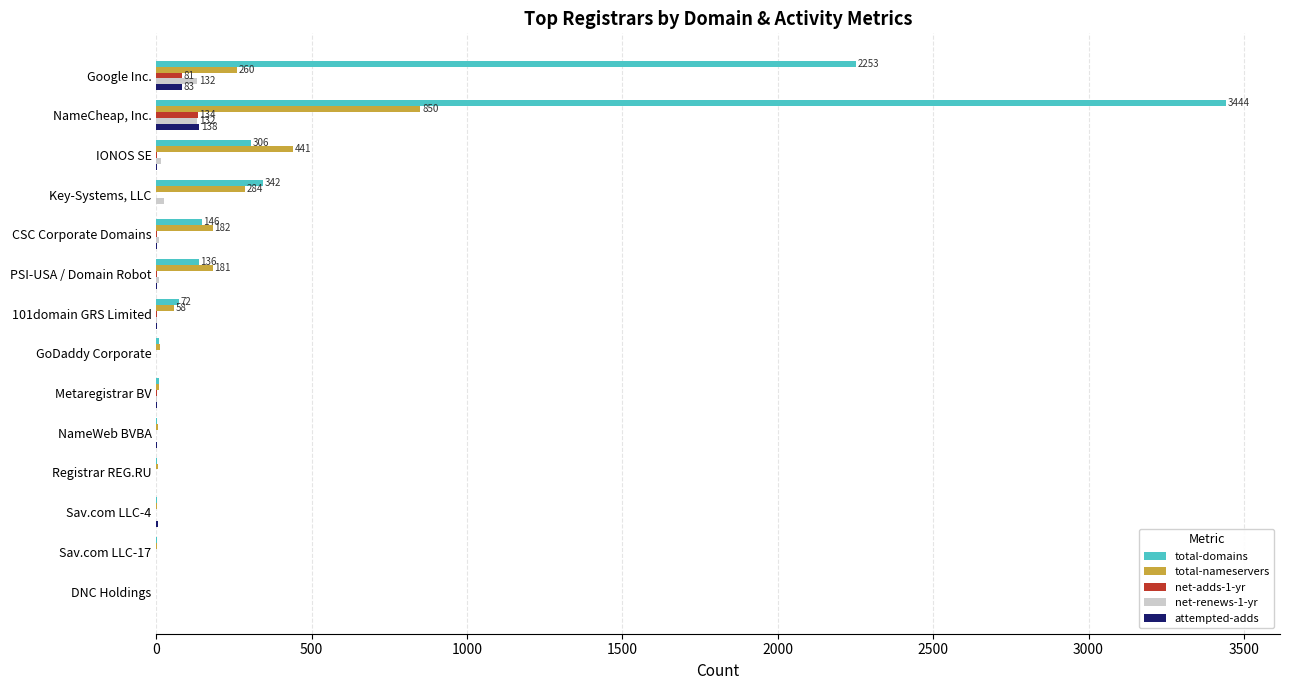

Is it true that total-nameservers equals 284 at Key-Systems, LLC?

True